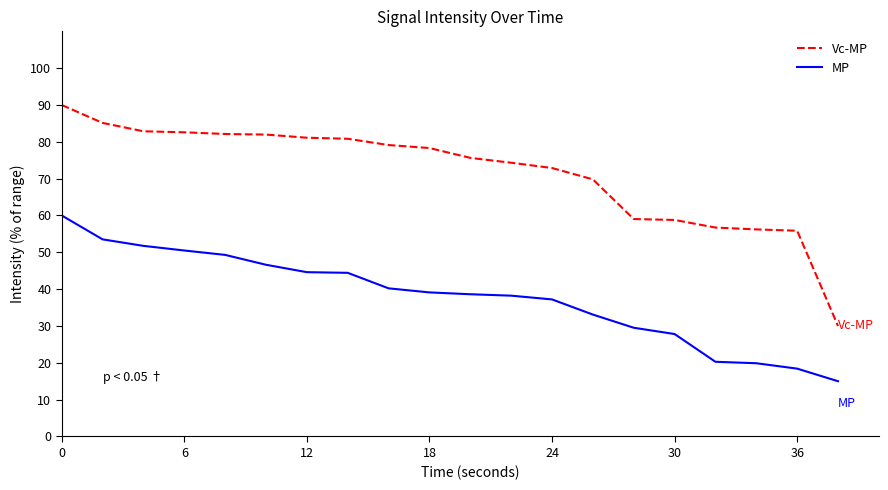

True or false: MP and Vc-MP intersect in this chart.

False